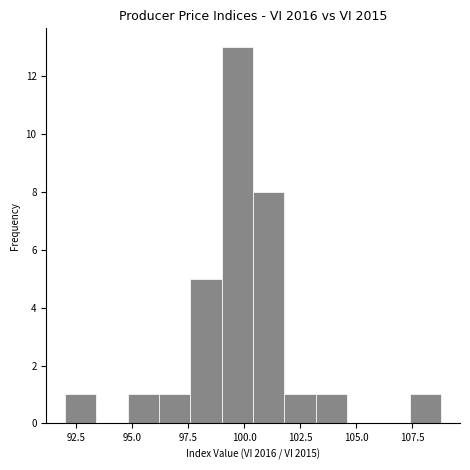

Around what value on the x-axis is the tallest bar? Give the approximate position of its centre, as read against the axis.

99.5